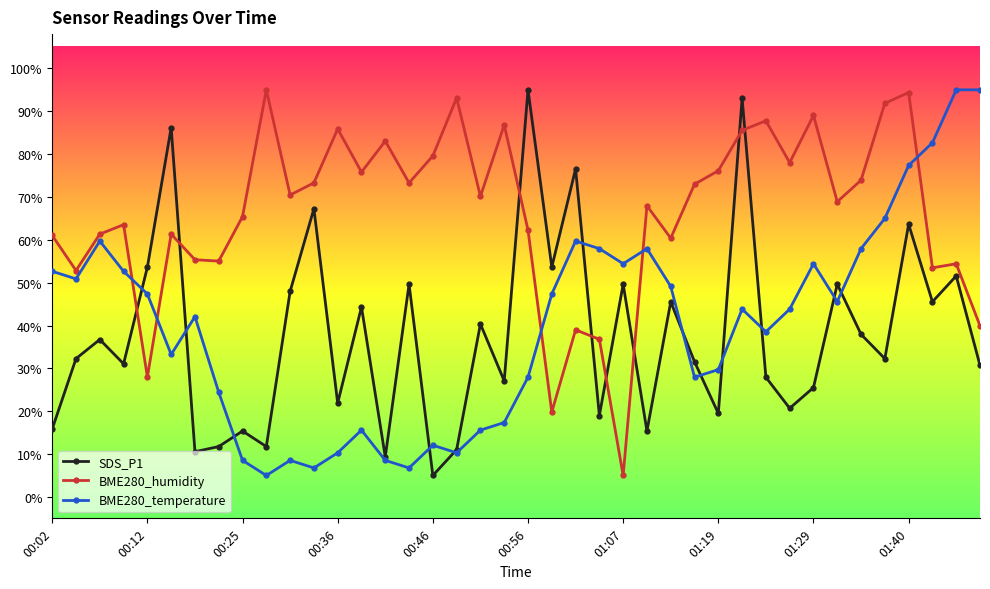

What is the difference between the maximum and second lowest values in the BME280_humidity series?

75.2